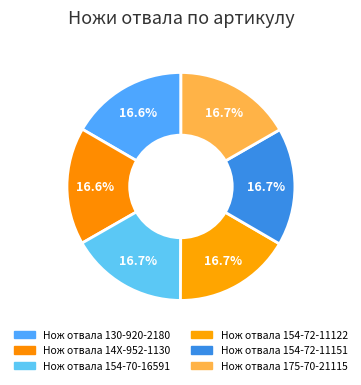

Combined, what portion of the pie is Нож отвала 130-920-2180 and Нож отвала 154-70-16591?

33.3%